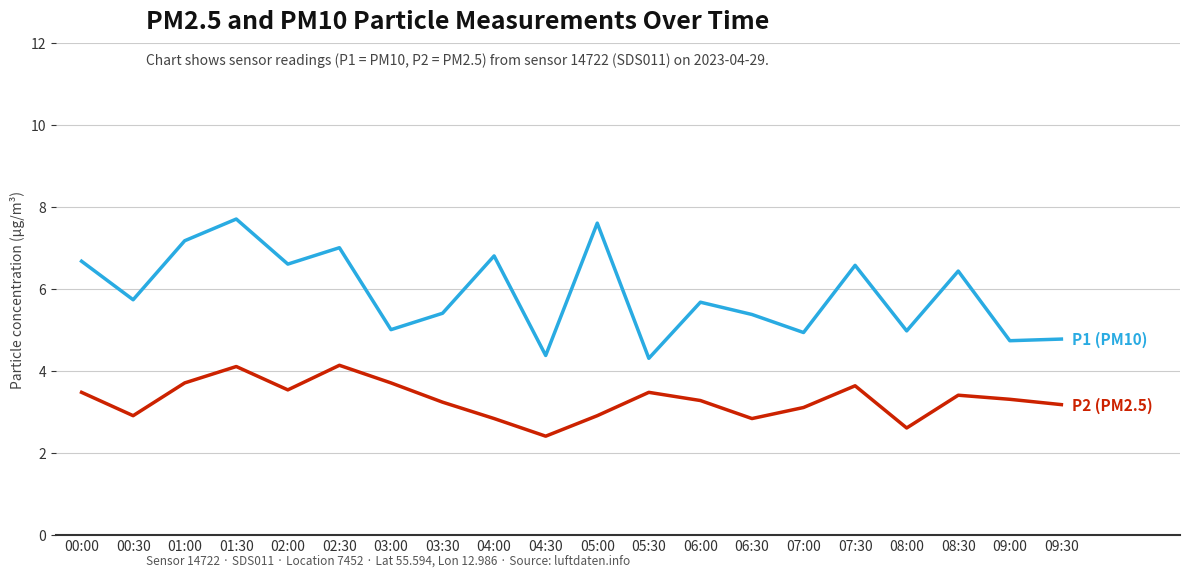

What is the minimum value shown in the chart?

2.4